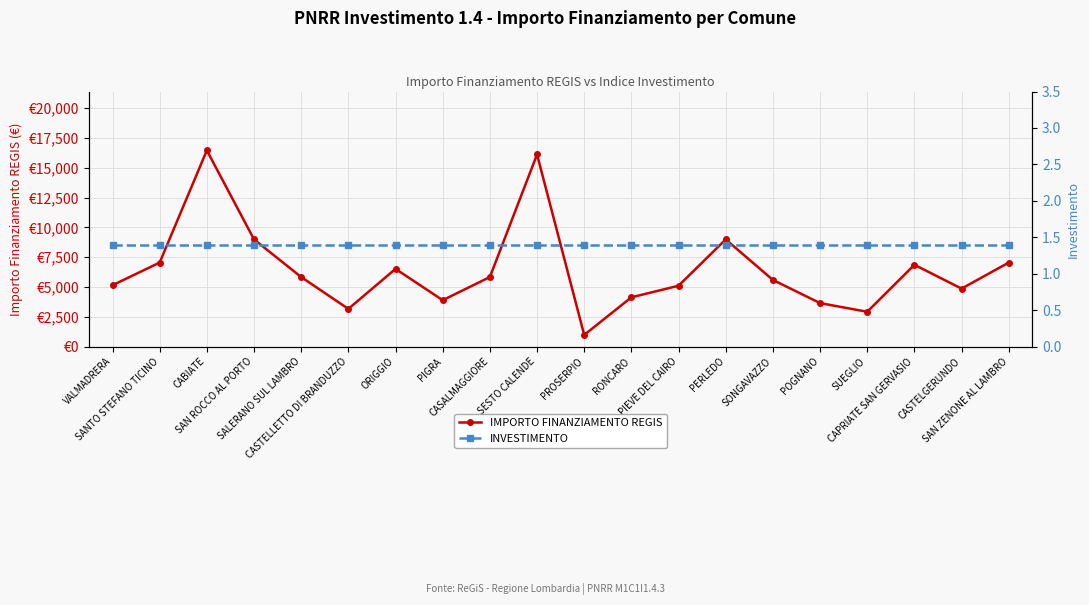

True or false: INVESTIMENTO and IMPORTO FINANZIAMENTO REGIS cross at least once.

False